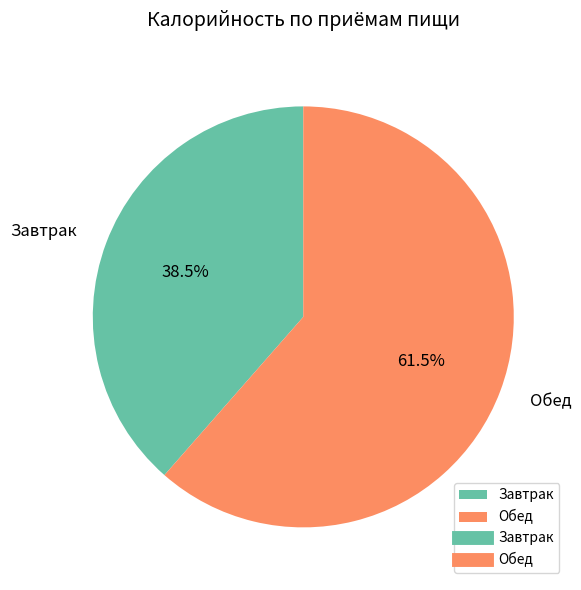

To the nearest percent, what is the combined percentage of Завтрак and Обед?

100%